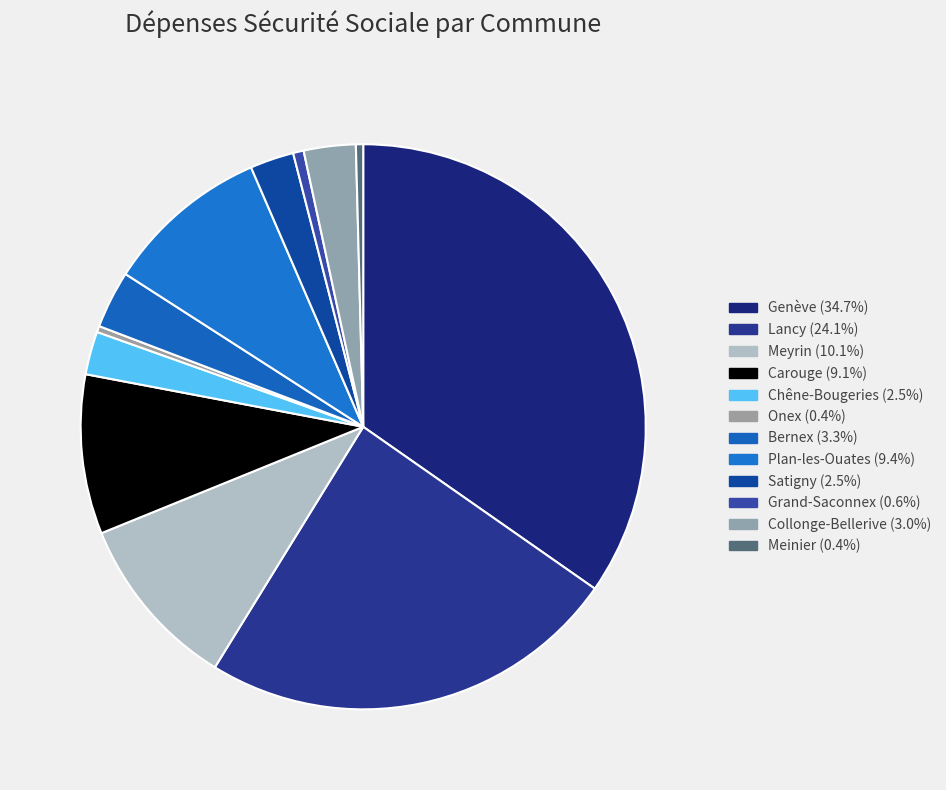

Count the number of slices in the pie.

12